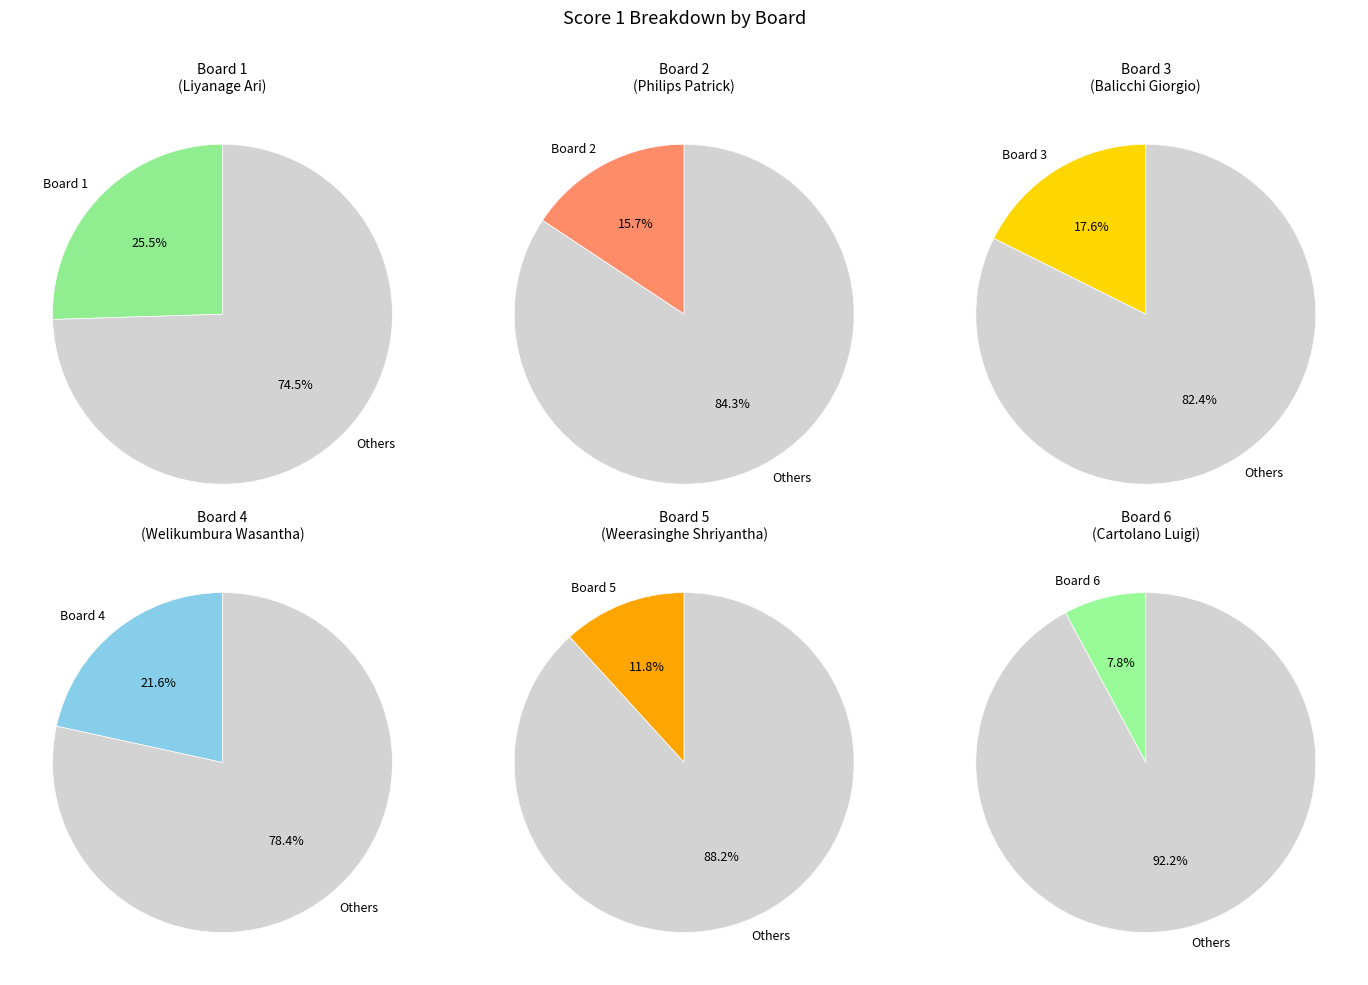

Which category has the biggest portion of the pie?

Board 1